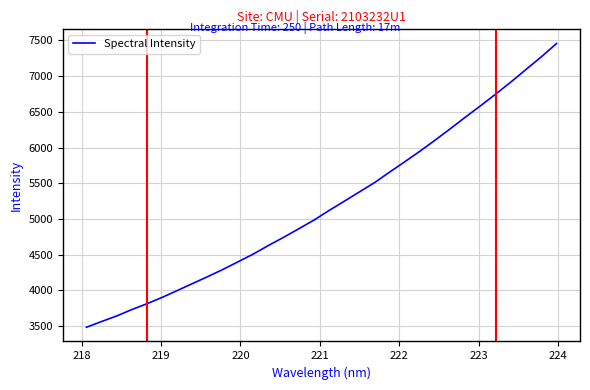

What is the minimum value shown in the chart?

3484.3